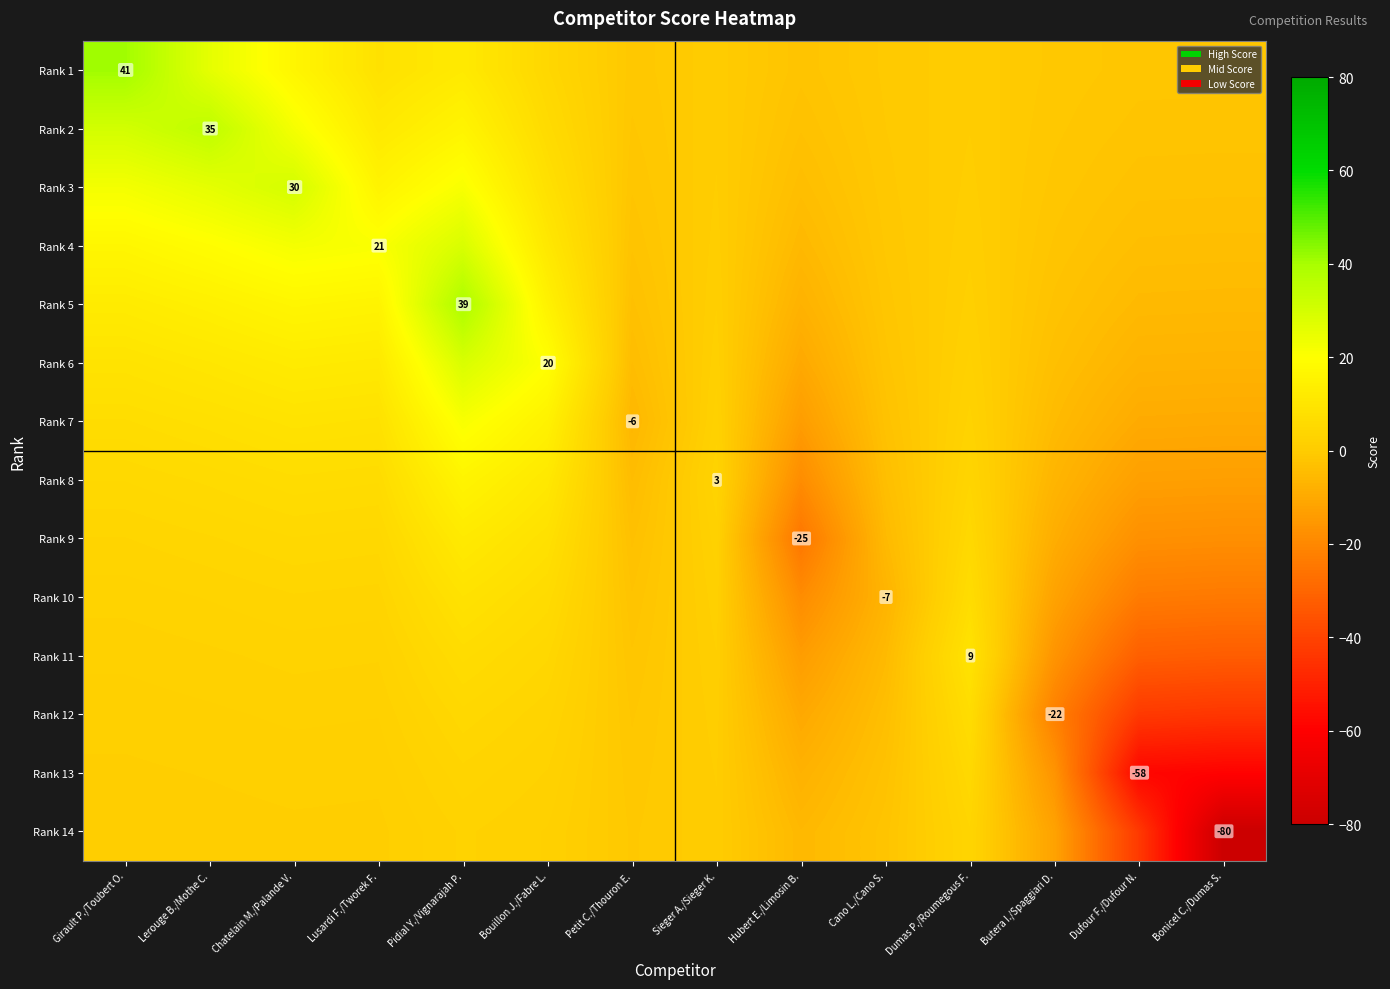

How many data points does each series have?

14